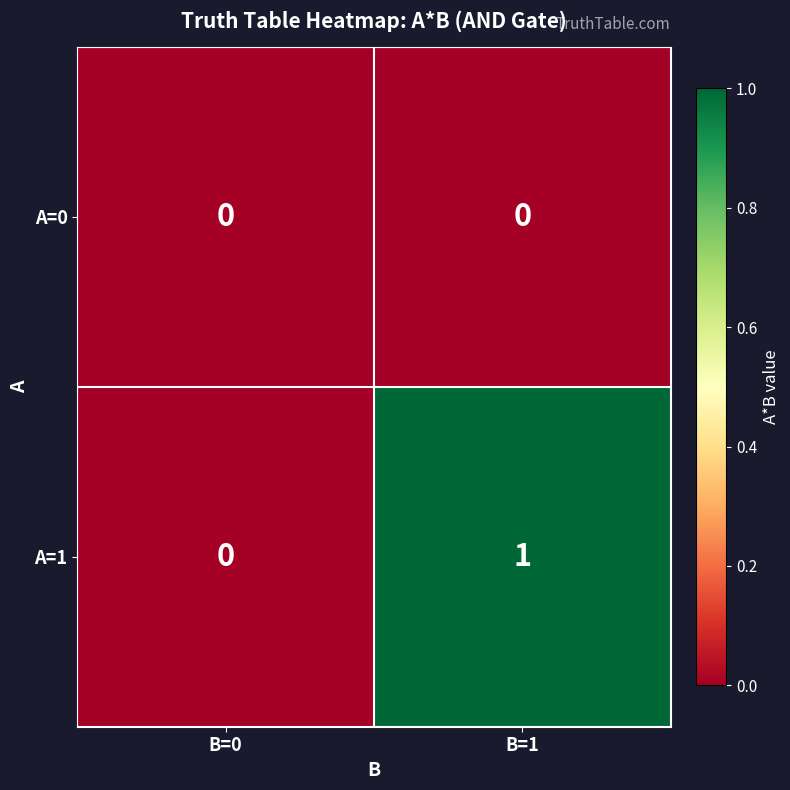

Rank the series by their maximum value, from highest to lowest.

A=1, A=0